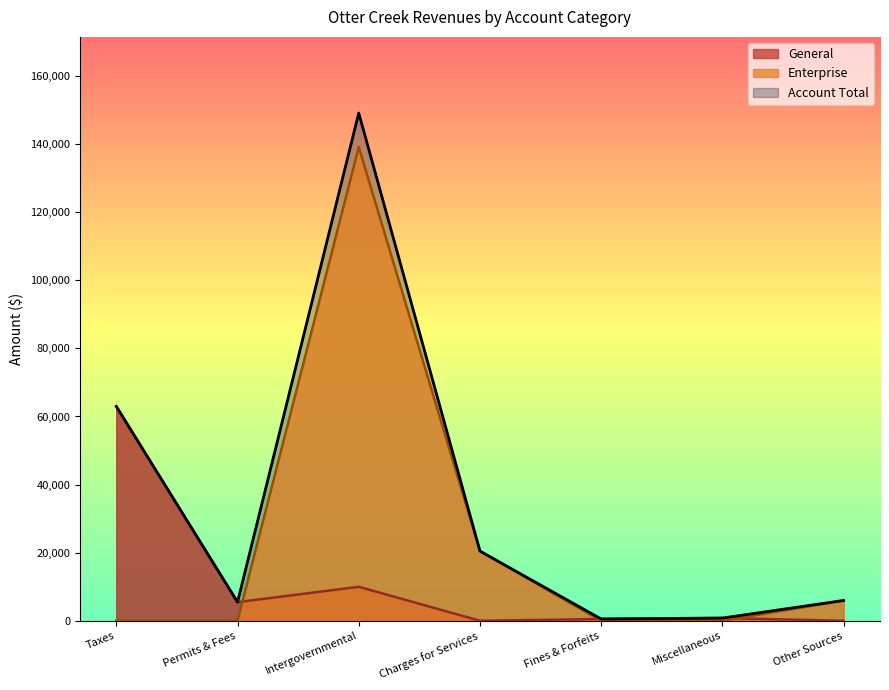

Is the value of Enterprise at Fines & Forfeits greater than the value of General at Total?

No